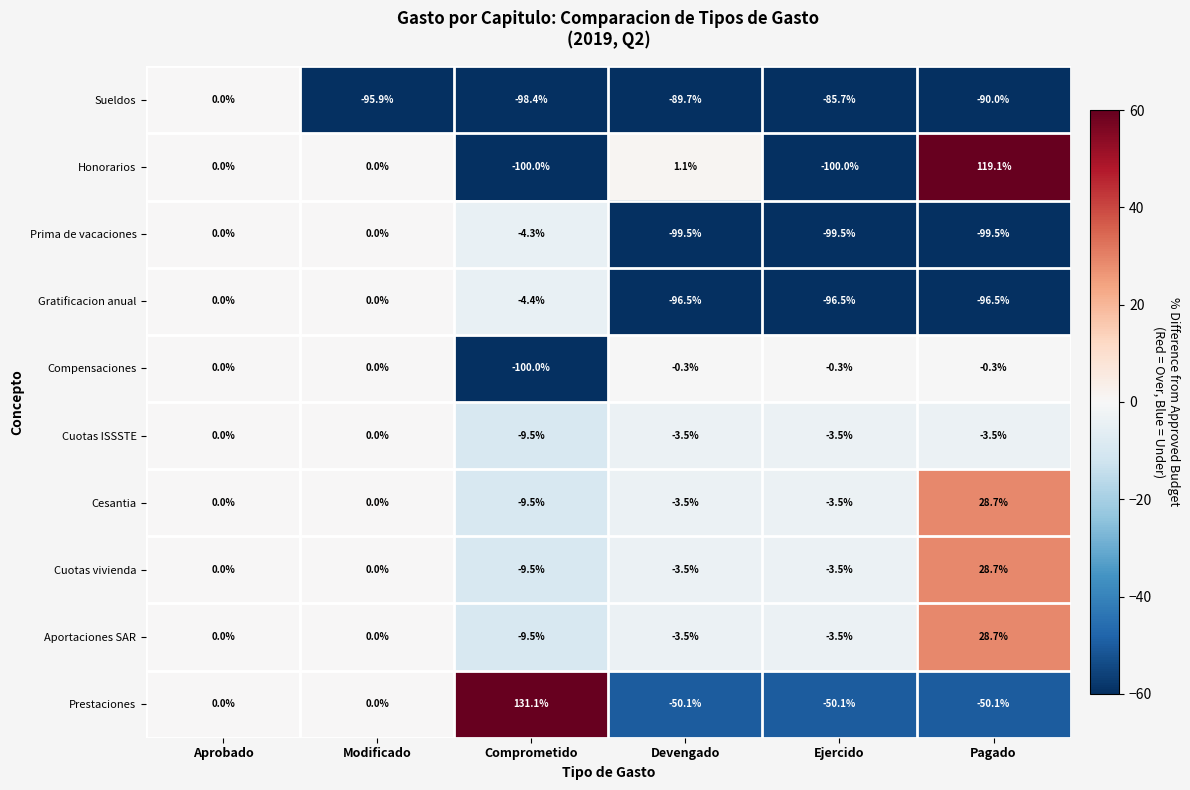

At which label does Cuotas ISSSTE first exceed -3?

Aprobado